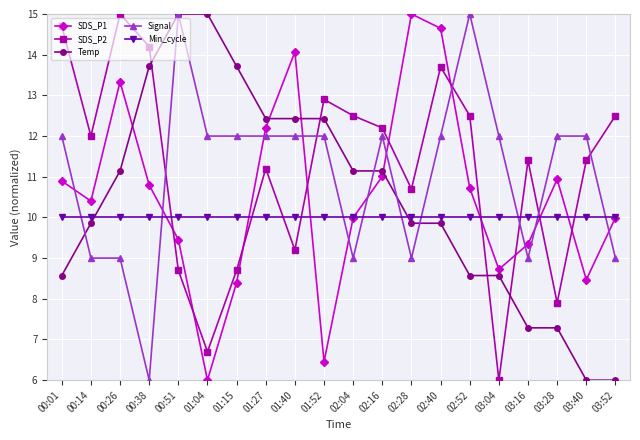

What are all the series names shown in the legend?

SDS_P1, SDS_P2, Temp, Signal, Min_cycle